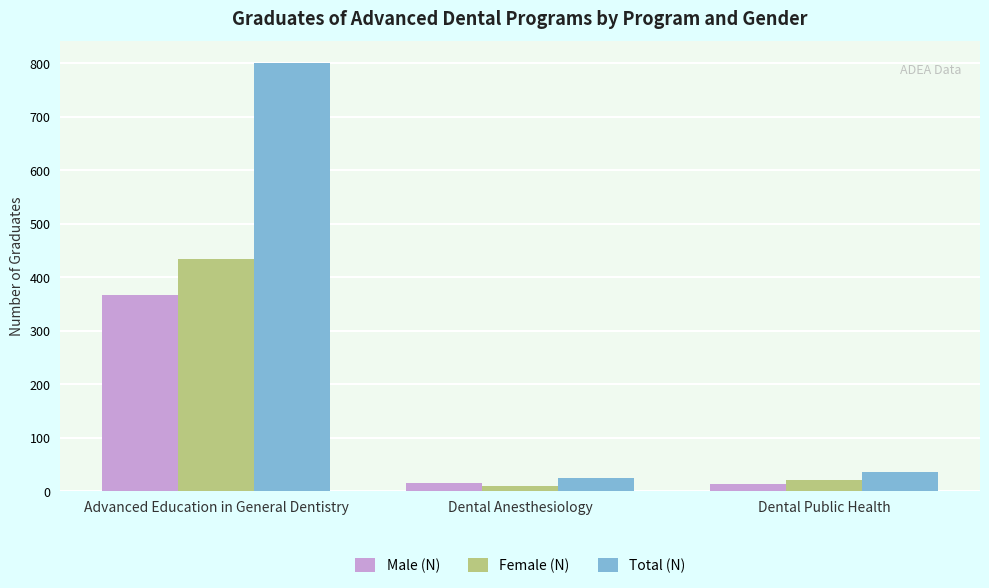

The Male (N) series shows 215 at Advanced Education in General Dentistry. True or false?

False